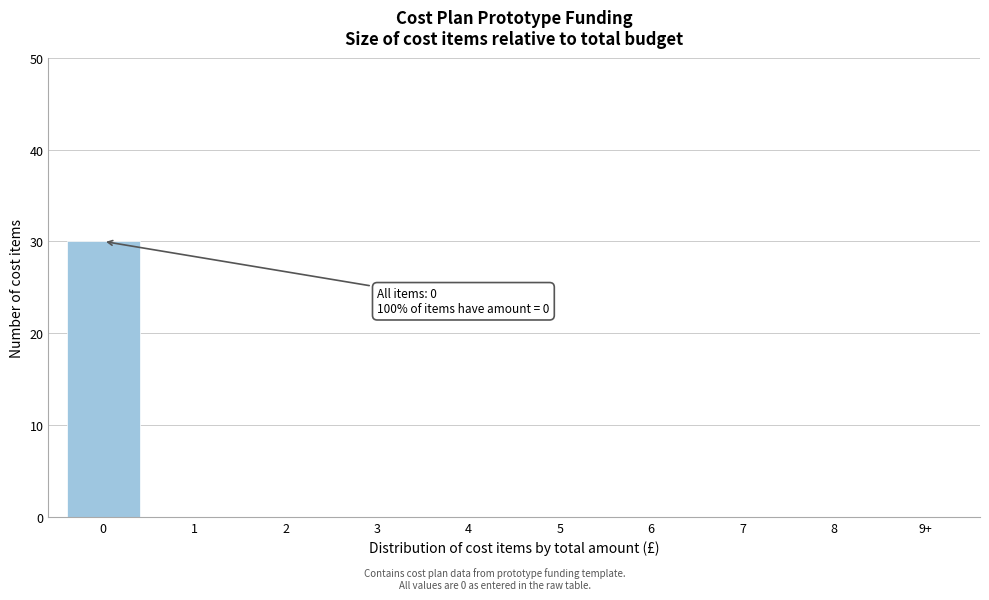

Reading left to right, what are all the values shown in this chart?

0=30	1=0	2=0	3=0	4=0	5=0	6=0	7=0	8=0	9+=0